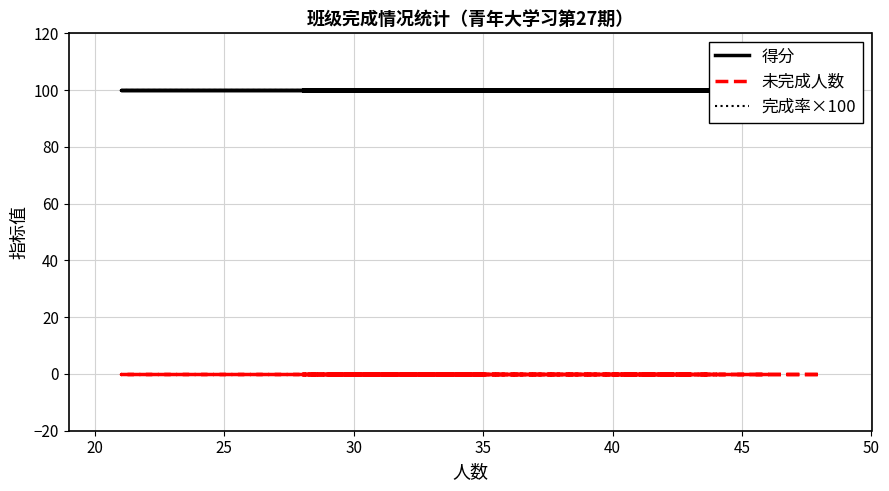

Is this an area chart (filled region under the line)?

No